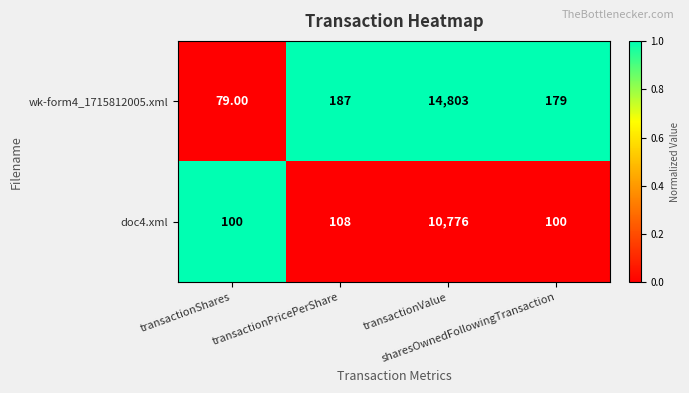

Which series has the largest range (max minus min)?

wk-form4_1715812005.xml